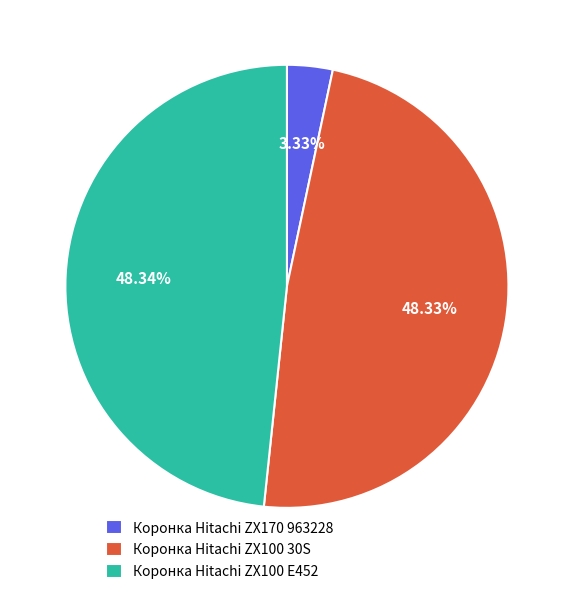

Is there any slice that represents more than half of the pie?

No